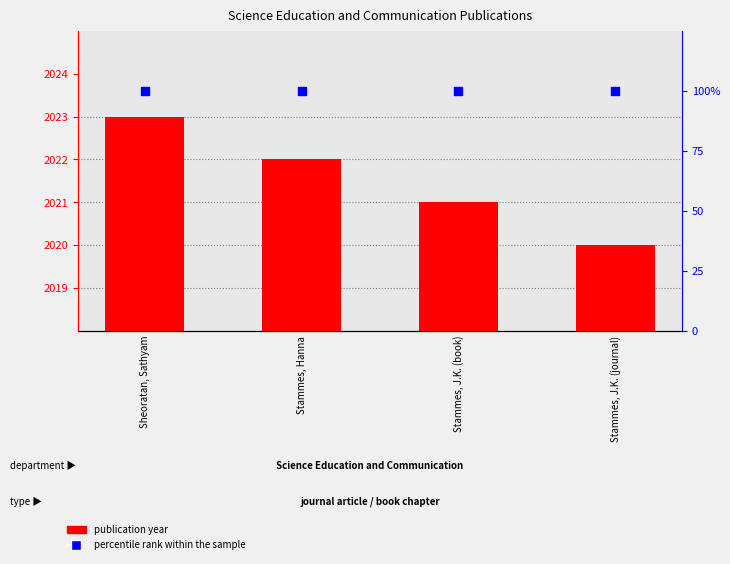

Is the value of publication year at Sheoratan, Sathyam greater than the value of percentile rank within the sample at Stammes, J.K. (journal)?

Yes